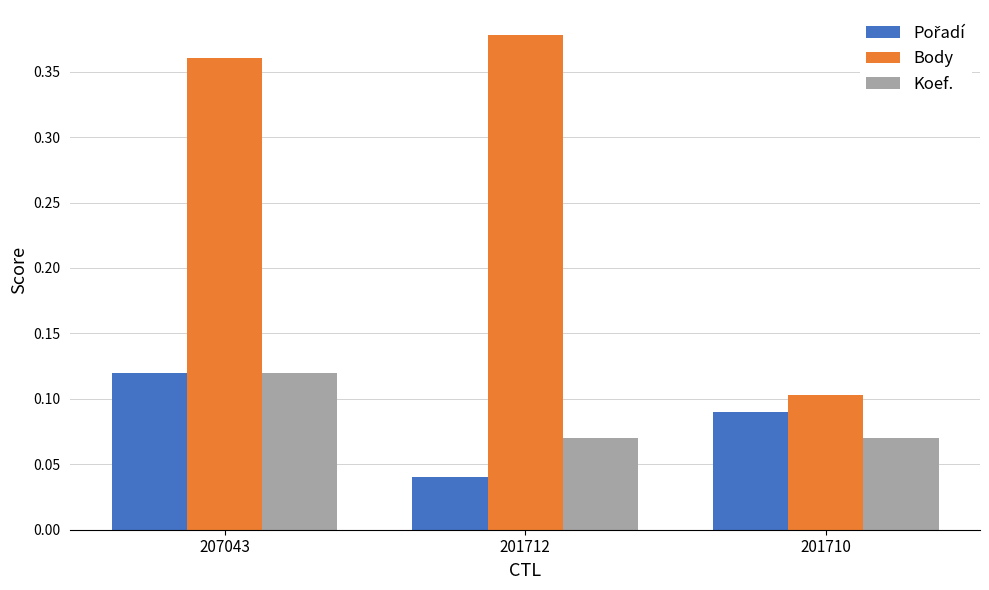

Which series has the widest spread of values?

Body